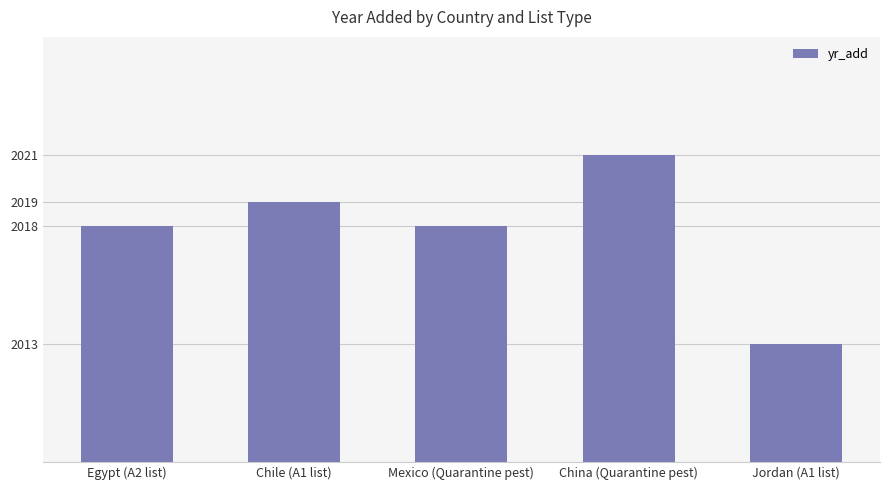

Which has a higher value, Mexico (Quarantine pest) or China (Quarantine pest)?

China (Quarantine pest)